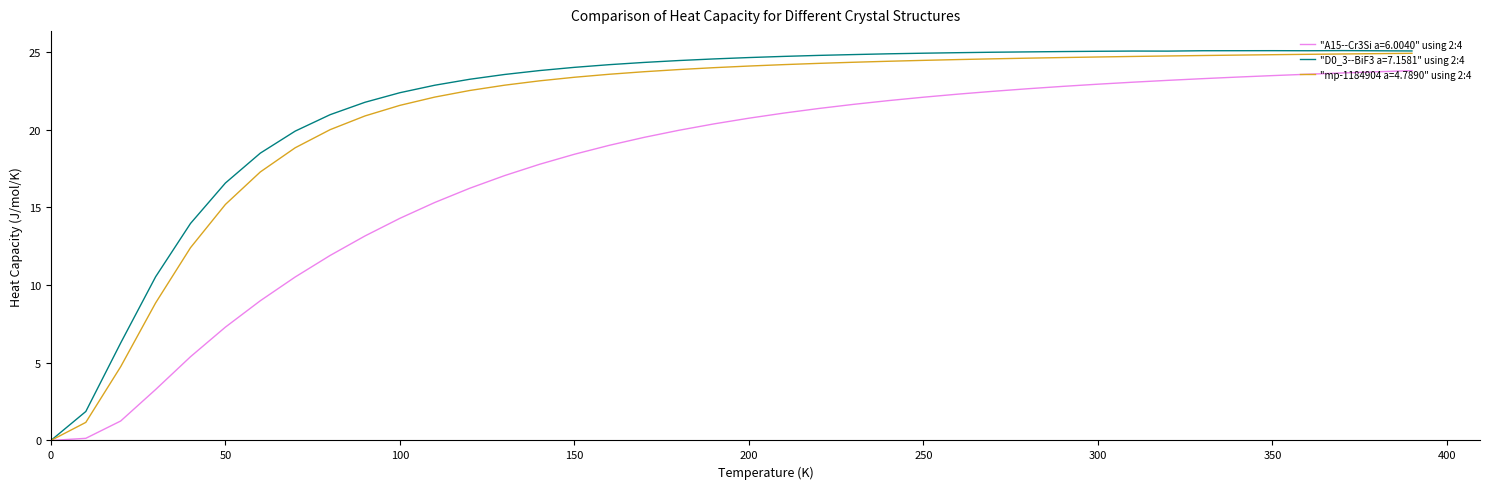

What is the maximum value for "D0_3--BiF3 a=7.1581" using 2:4?

25.1